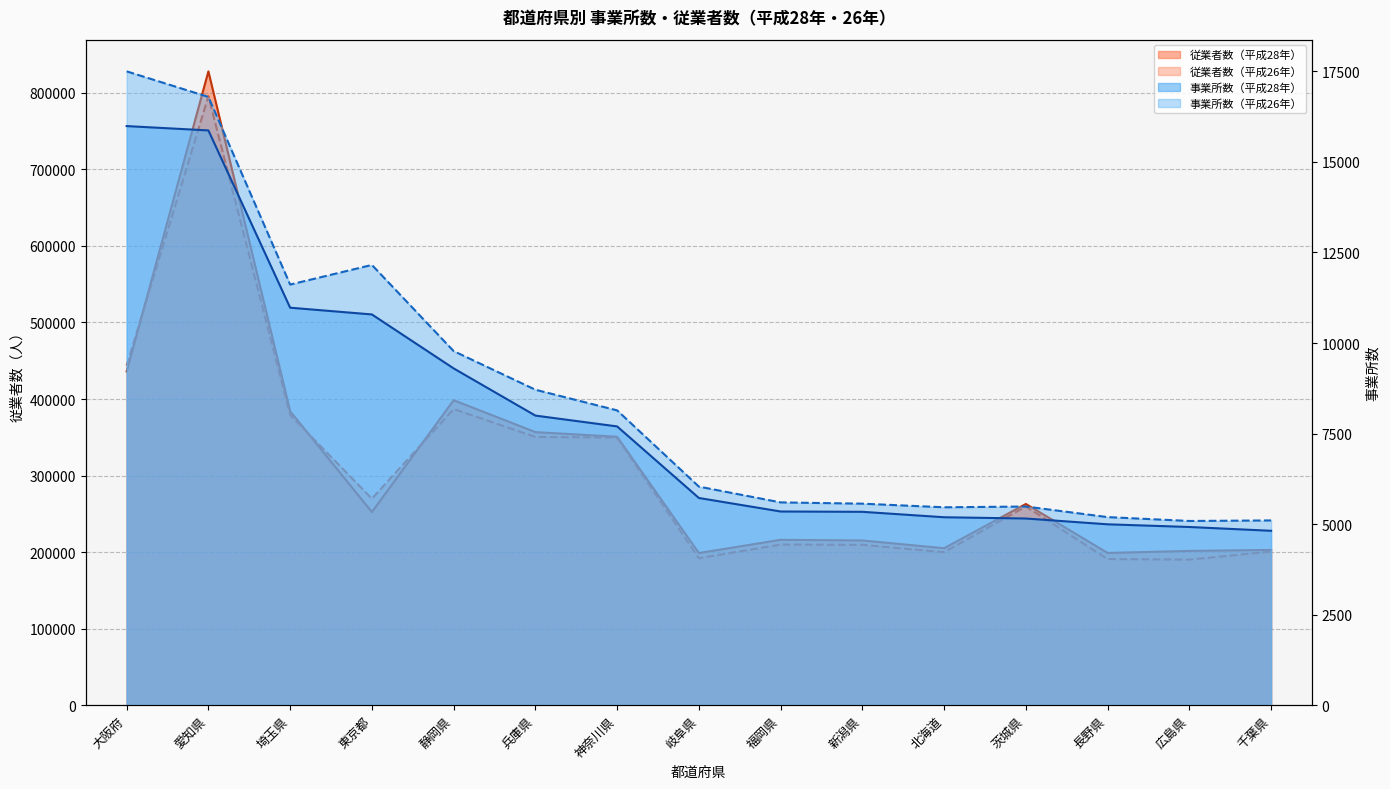

What are all the series names shown in the legend?

事業所数（平成28年）, 事業所数（平成26年）, 従業者数（平成28年）, 従業者数（平成26年）